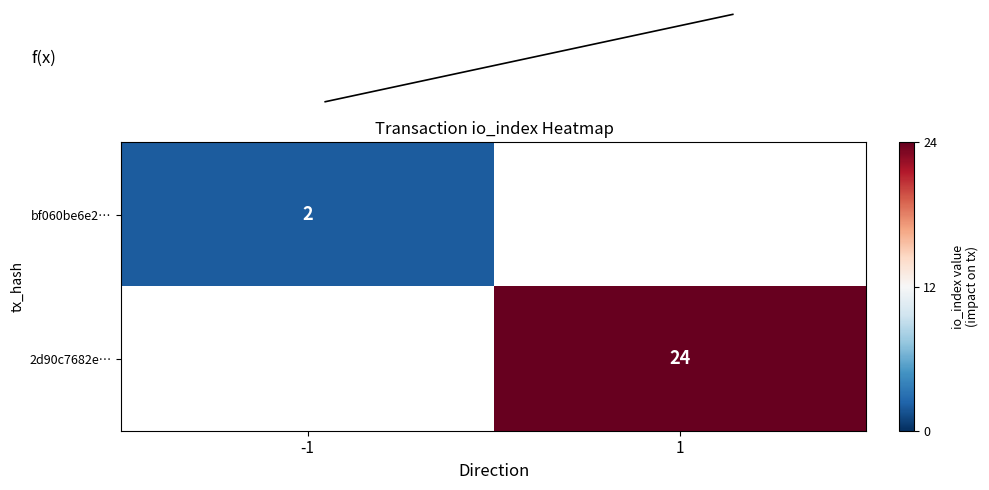

Rank the series by their maximum value, from highest to lowest.

f(x), 2d90c7682e…, bf060be6e2…